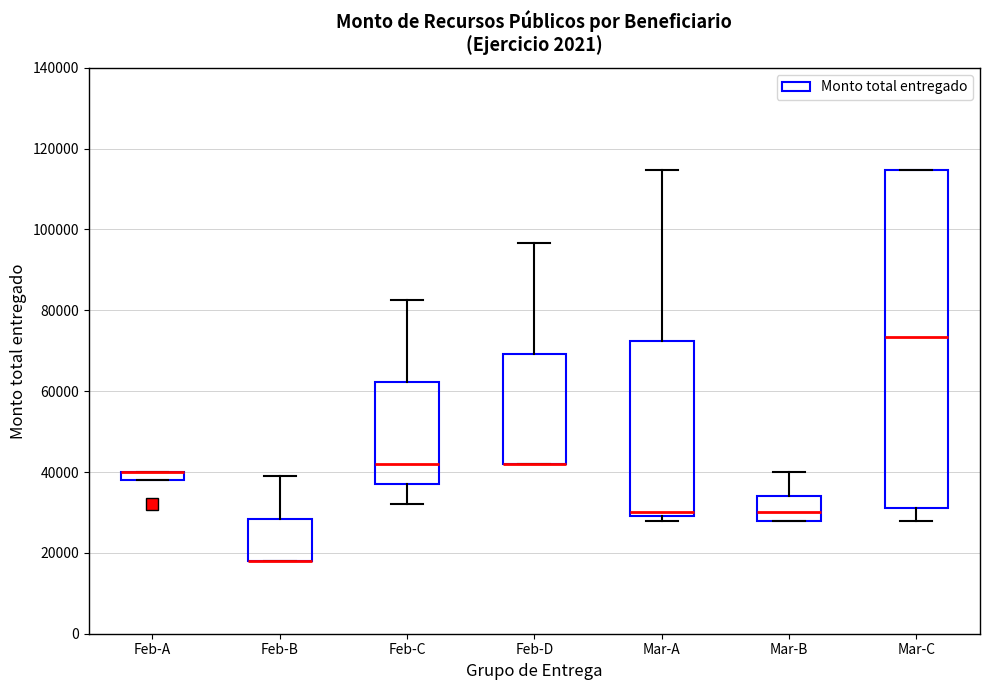

Where is the lower edge of the box for Feb-B on the y-axis? The values are not printed on the chart, so give them approximately, as read against the axis.

18000